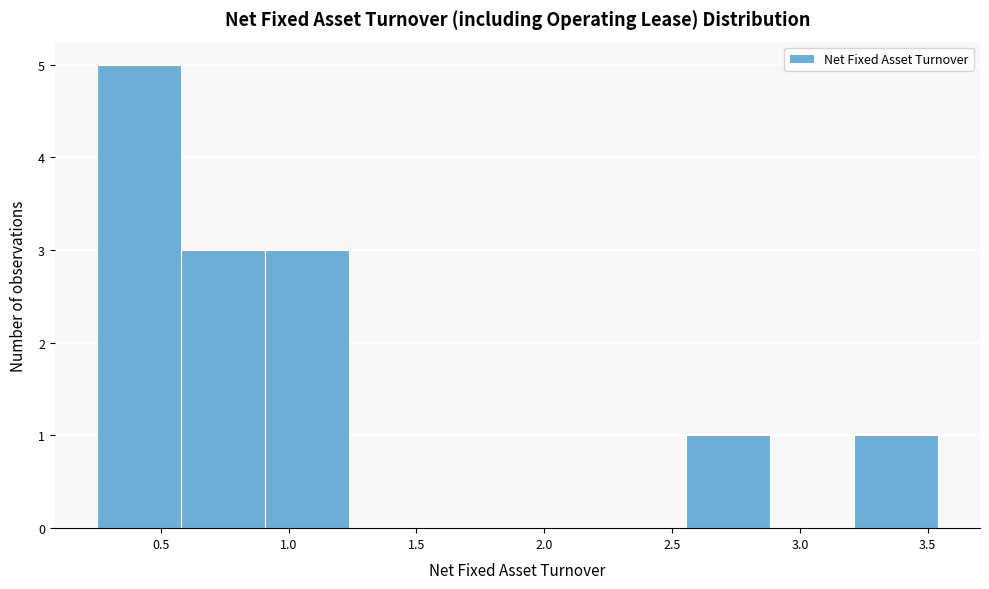

Reading left to right, list every bar in this chart as the range it spans on the x-axis followed by its height. Neither the bar edges nor the heights are printed on the chart, so give them approximately, as read against the axes.

0.25 to 0.60: 5
0.60 to 0.90: 3
0.90 to 1.25: 3
1.25 to 1.55: 0
1.55 to 1.90: 0
1.90 to 2.20: 0
2.20 to 2.55: 0
2.55 to 2.90: 1
2.90 to 3.20: 0
3.20 to 3.55: 1